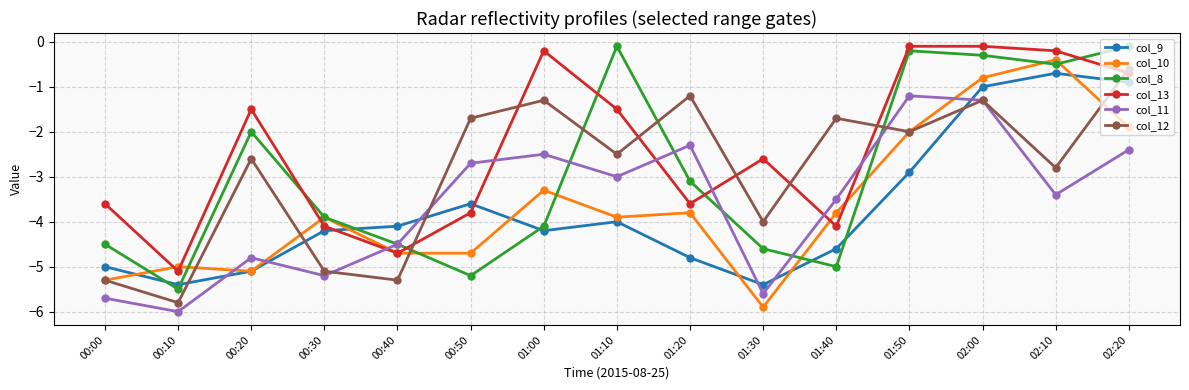

What is the difference between the highest and lowest values at 00:30?

1.3